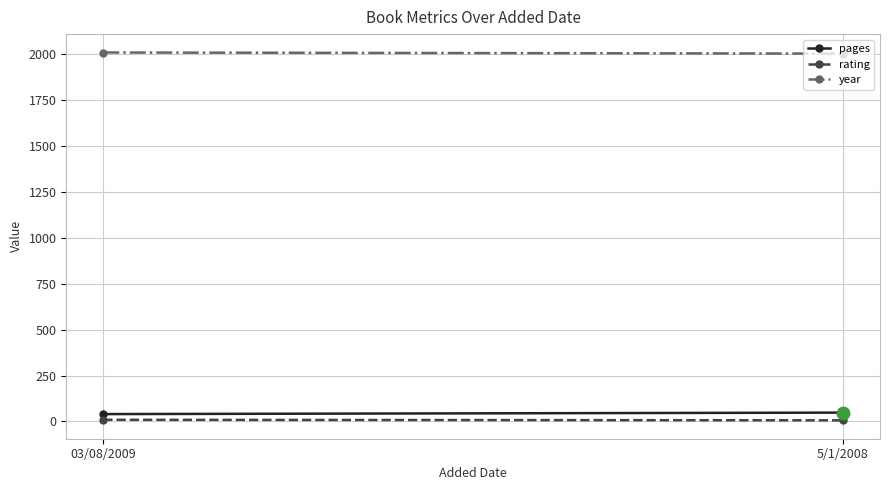

What is the label of the 1st point from the right?

5/1/2008